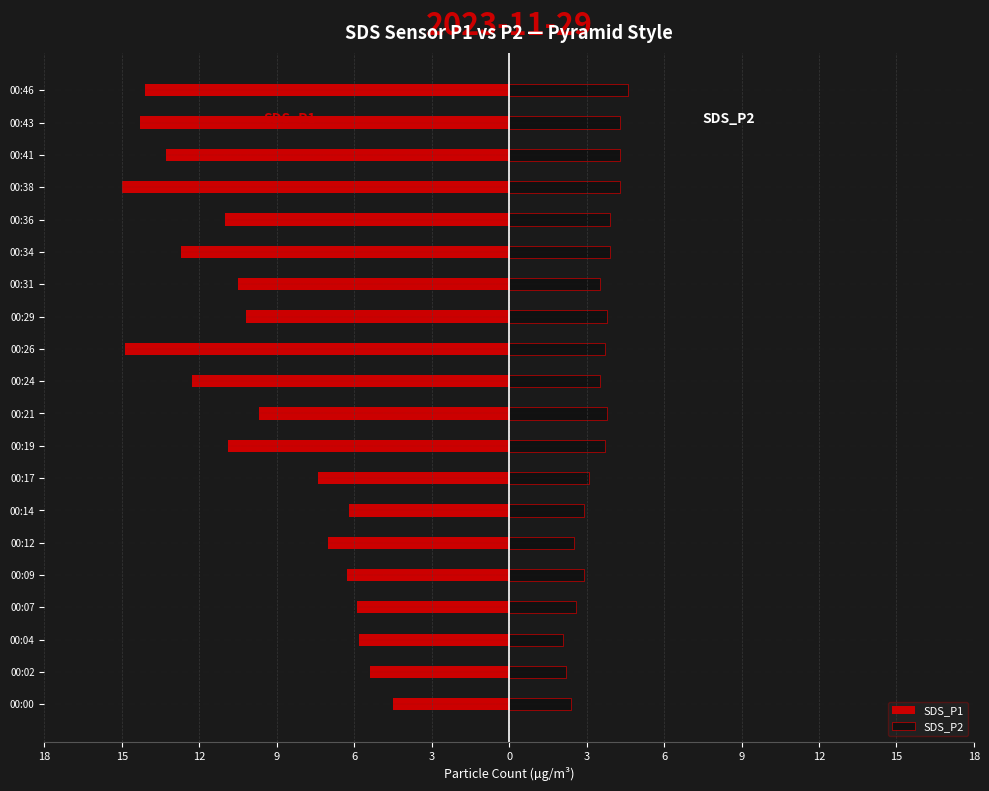

Read the SDS_P2 value at 00:26.

3.7